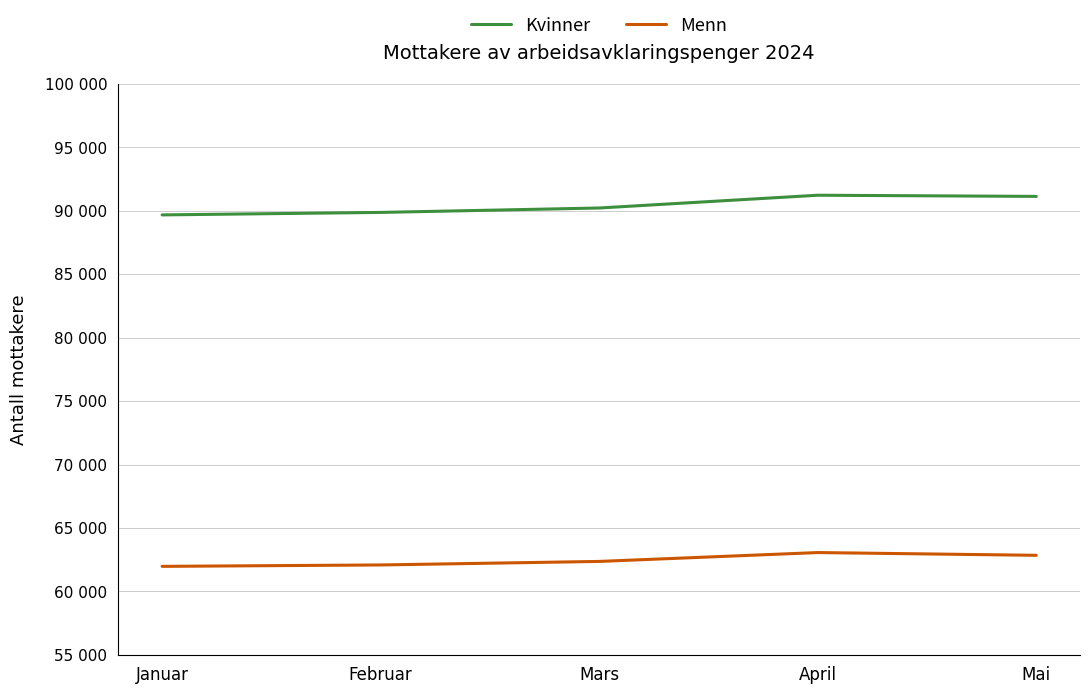

What is the highest value of the Kvinner series?

91237